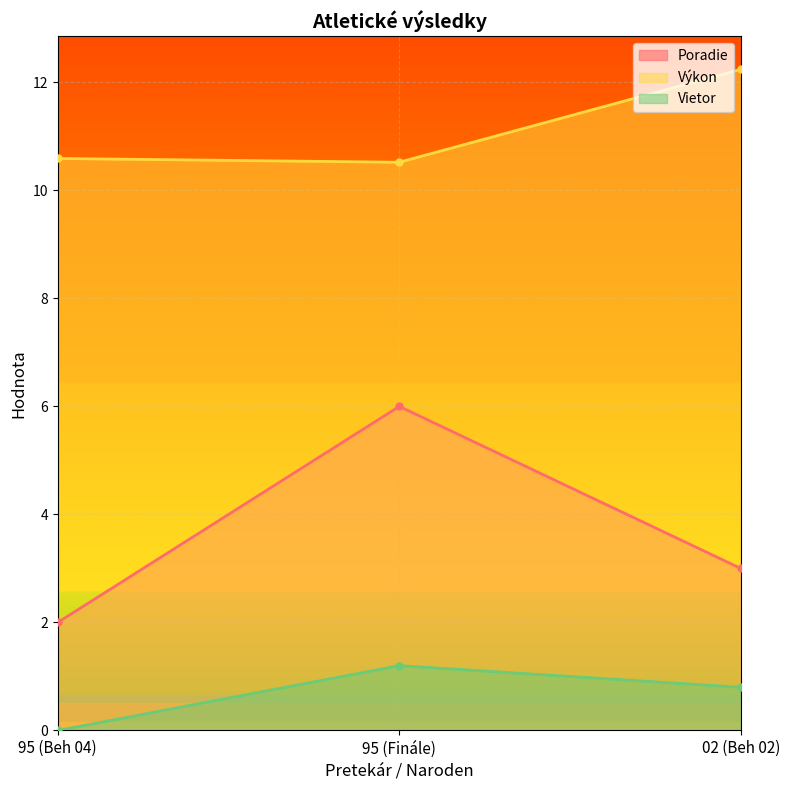

Which series has the largest total across all categories?

Výkon